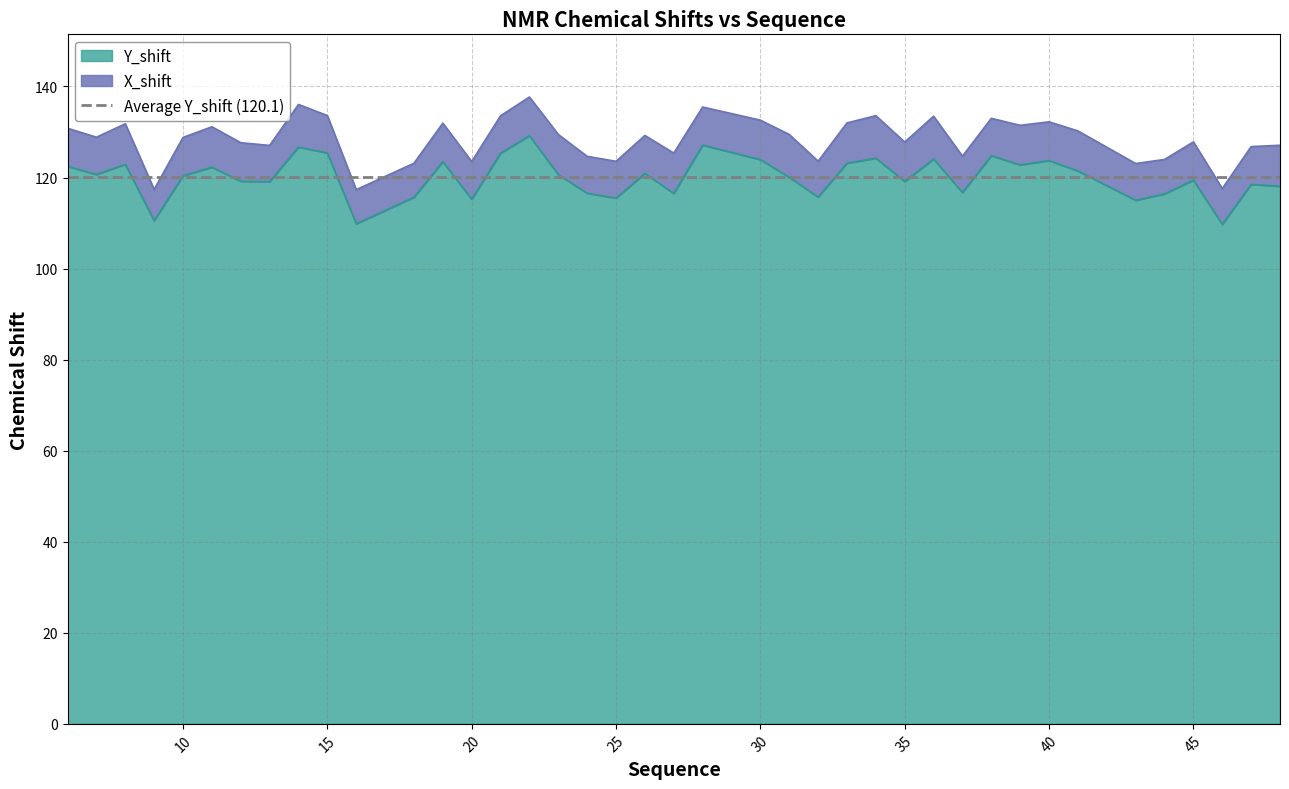

At which label is the value closest to 119?

13